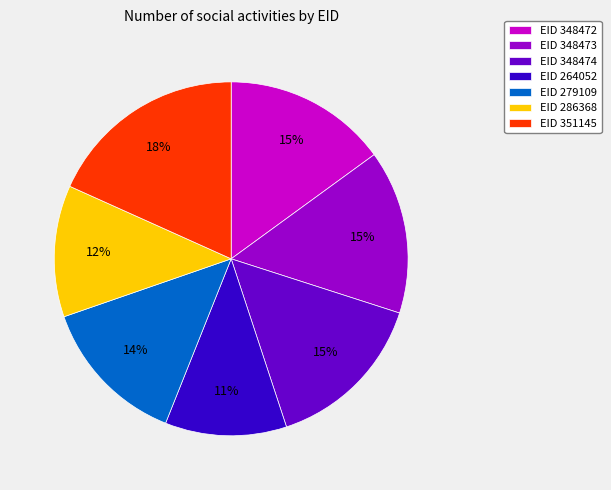

Is it true that EID 351145 is 18% of the pie?

True